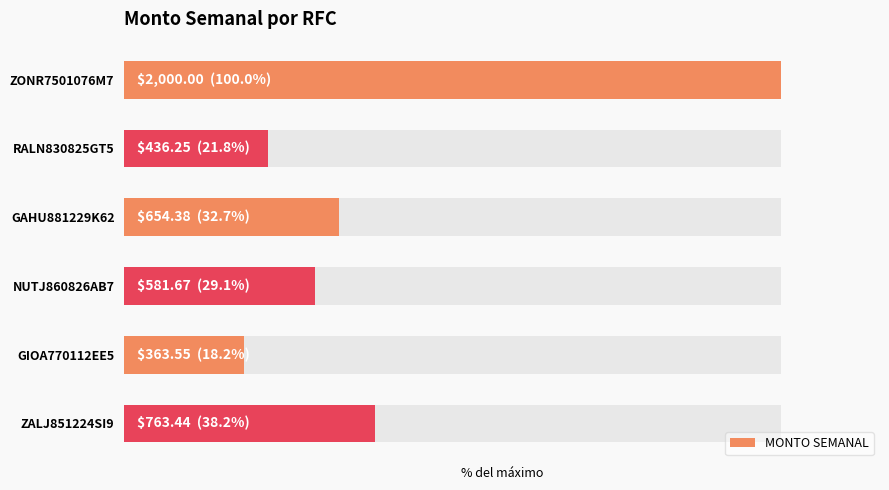

What is the value of the 4th bar from the left?

29.1